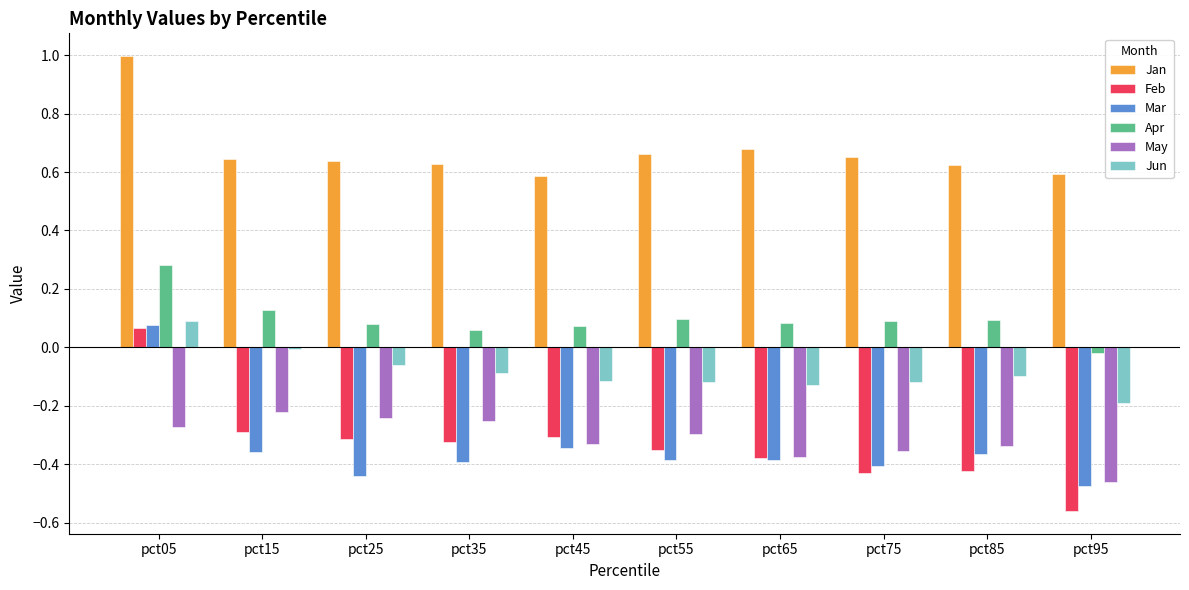

What is the sum of all Feb values?

-3.3